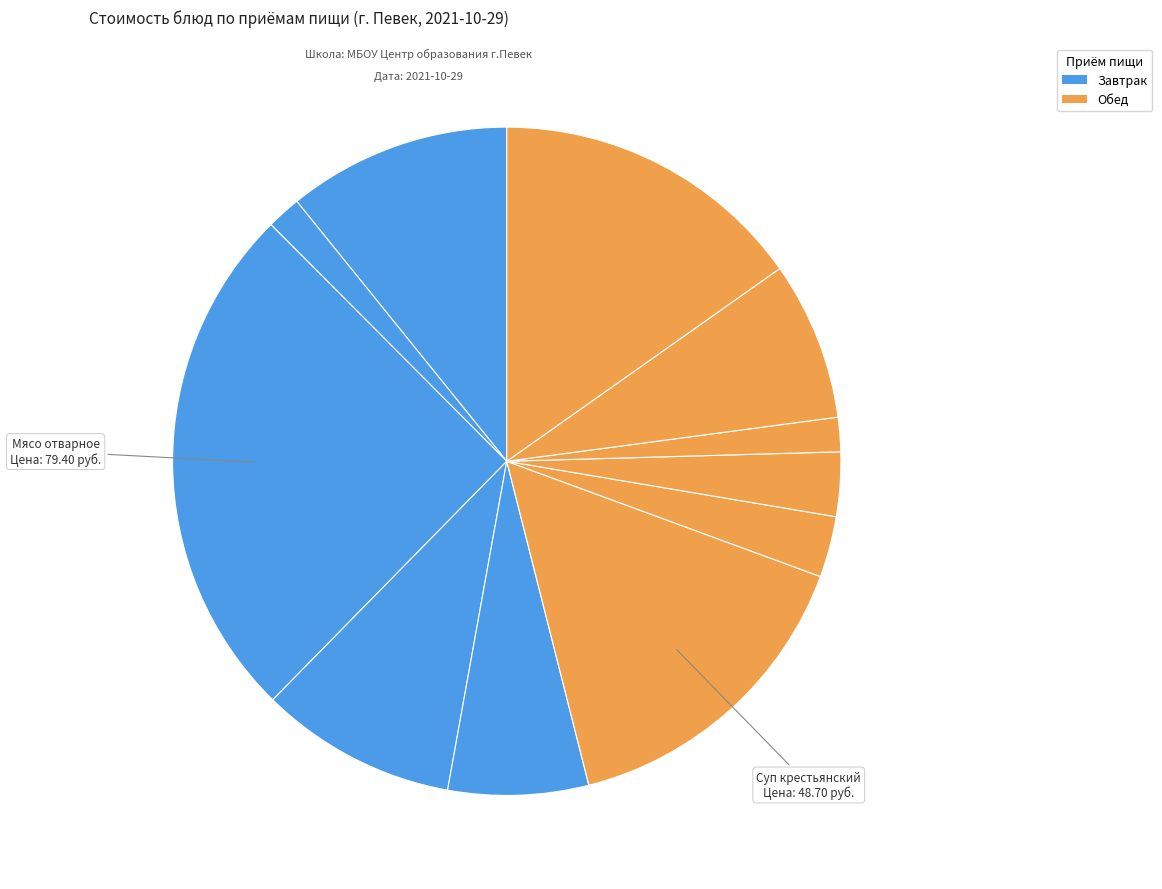

Does any single category account for the majority?

No